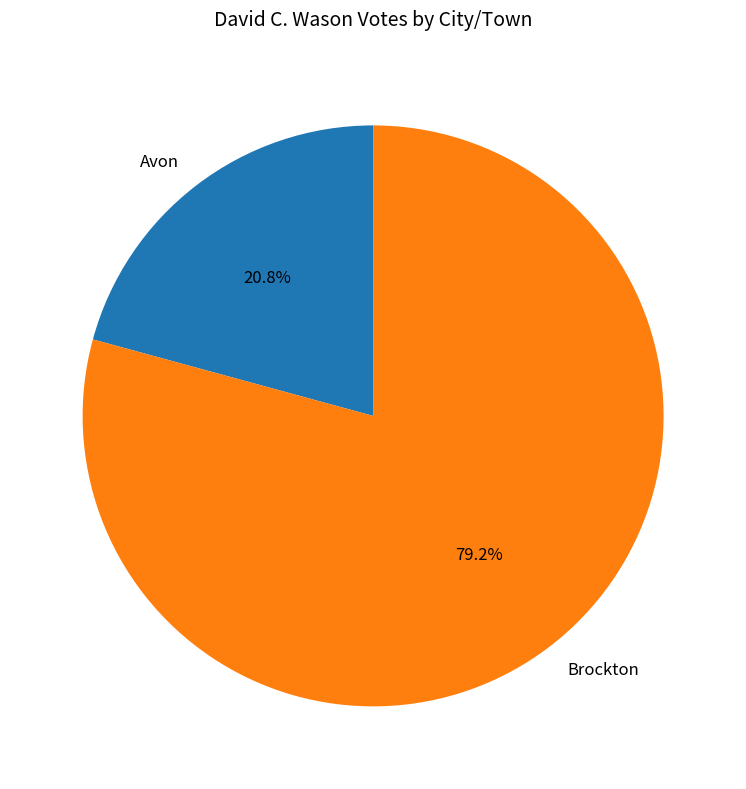

To the nearest percent, what is the average slice percentage?

50%